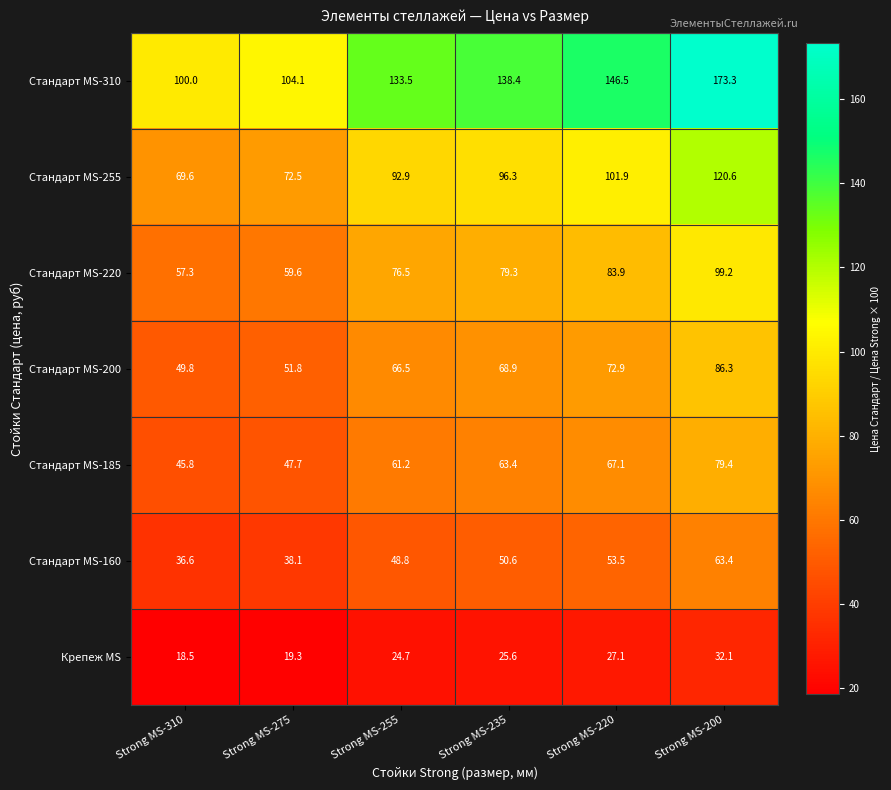

Is it true that Крепеж MS equals 25.6 at Strong MS-235?

True